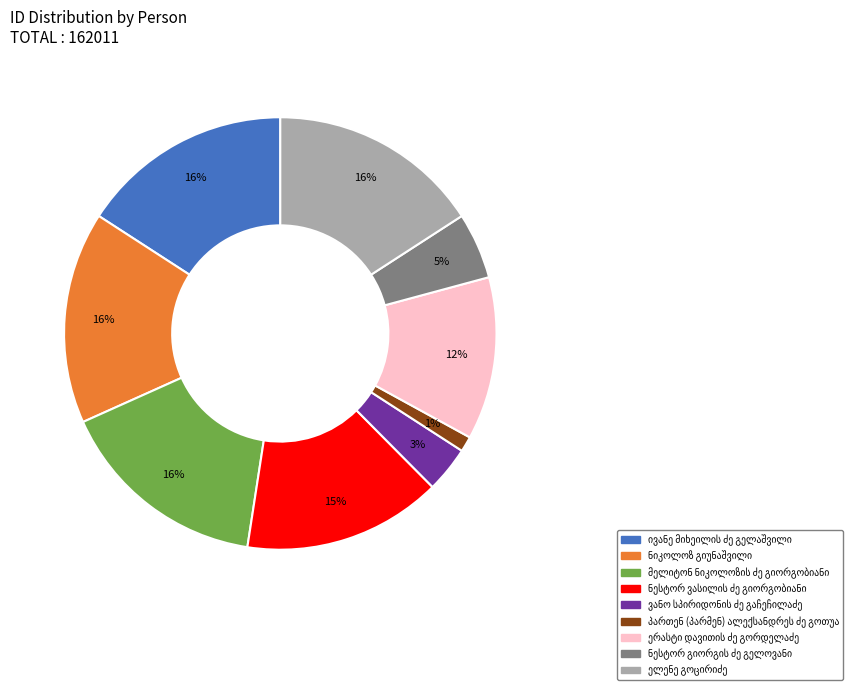

To the nearest percent, what is the difference between the largest and smallest slice percentages?

15%